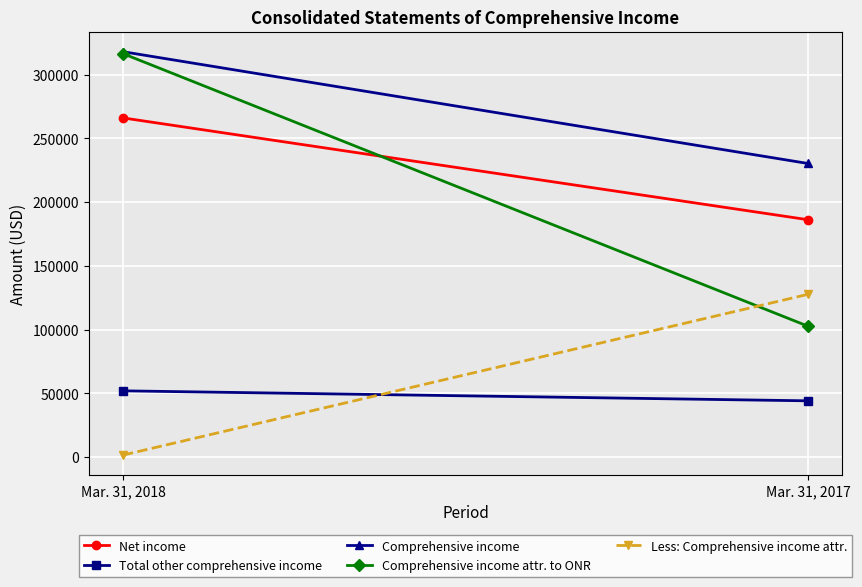

What is the average value of the Total other comprehensive income series?

48022